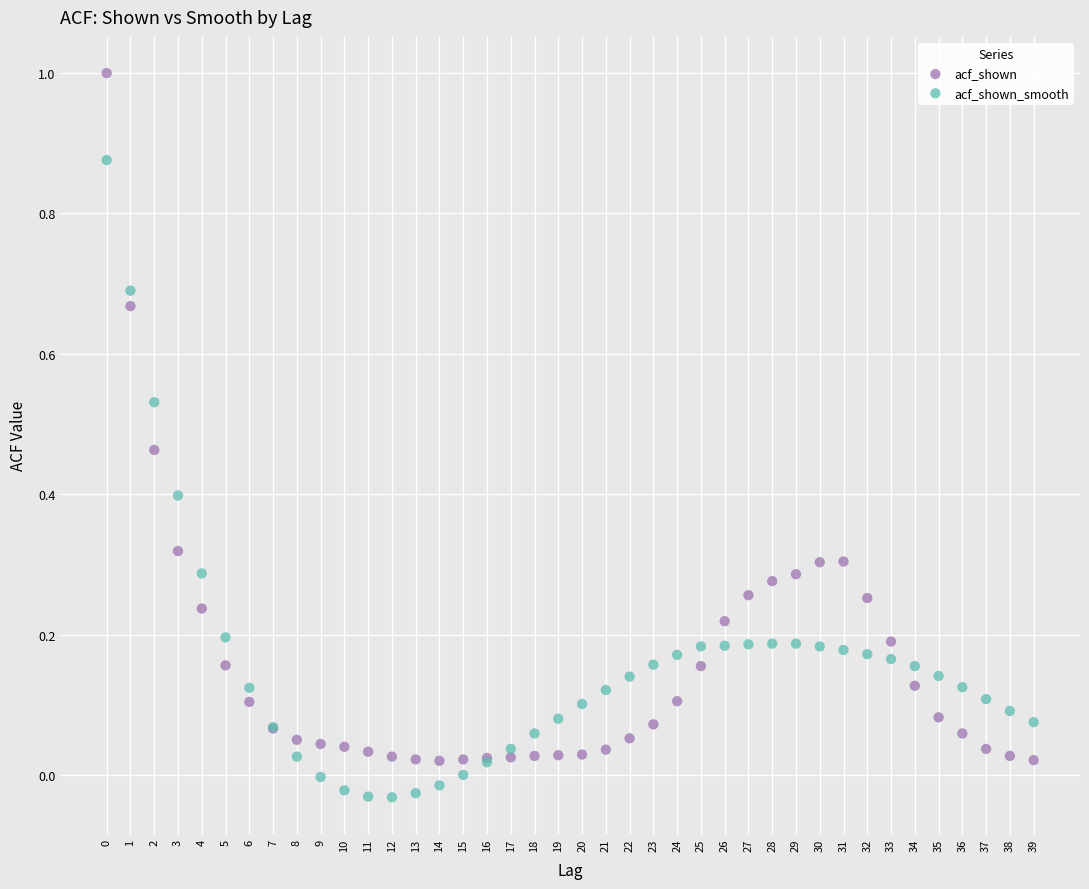

Which series contains the lowest Y value?

acf_shown_smooth